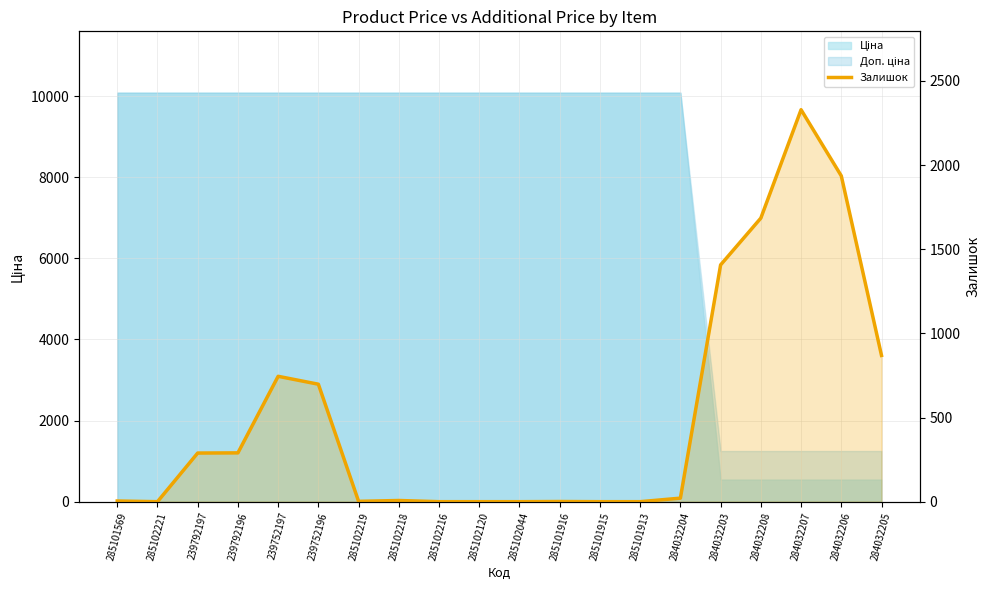

Reading left to right, transcribe all the data shown in this chart.

4	0	289	290	745	698	2	7	0	0	0	1	0	0	21	1407	1685	2329	1936	869